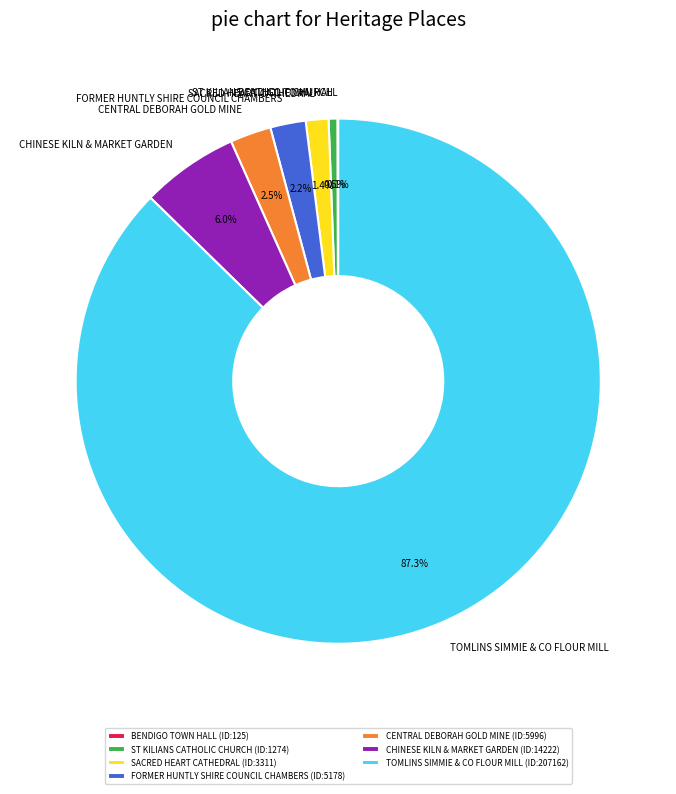

Between SACRED HEART CATHEDRAL and TOMLINS SIMMIE & CO FLOUR MILL, which is larger?

TOMLINS SIMMIE & CO FLOUR MILL